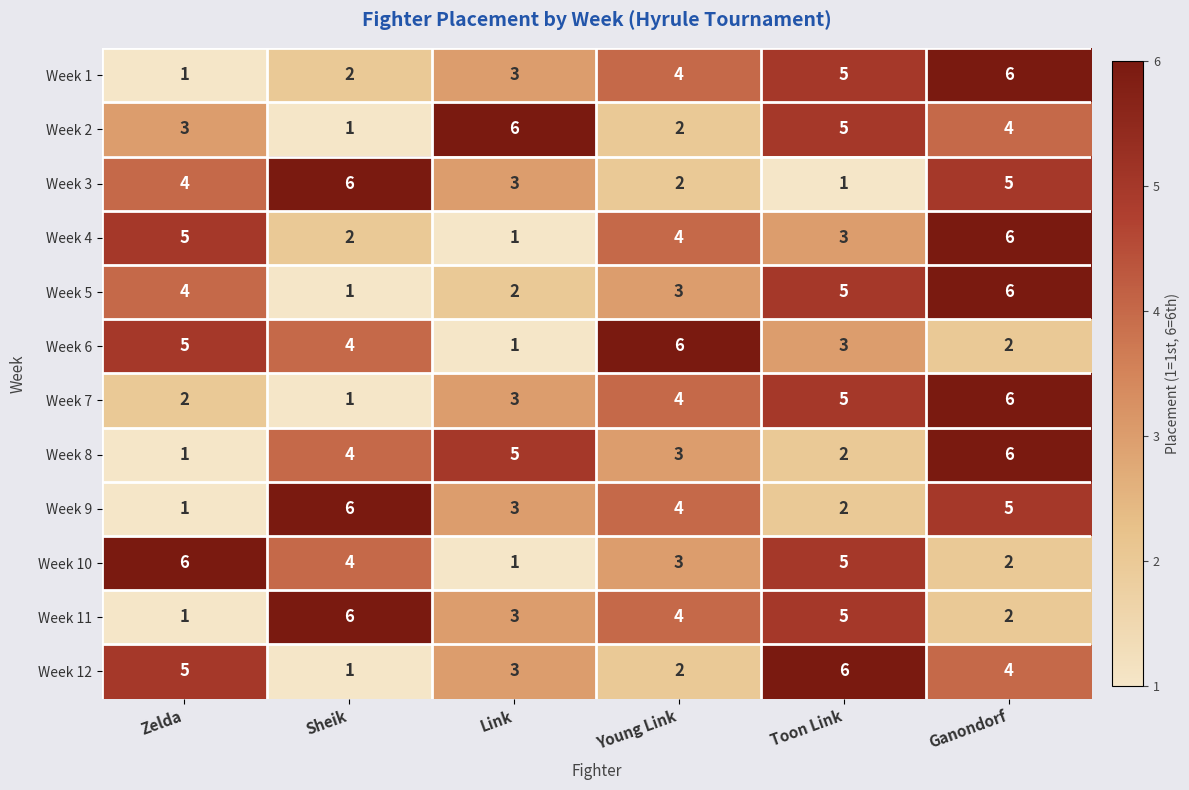

How many values in the Week 12 series are below 4?

3